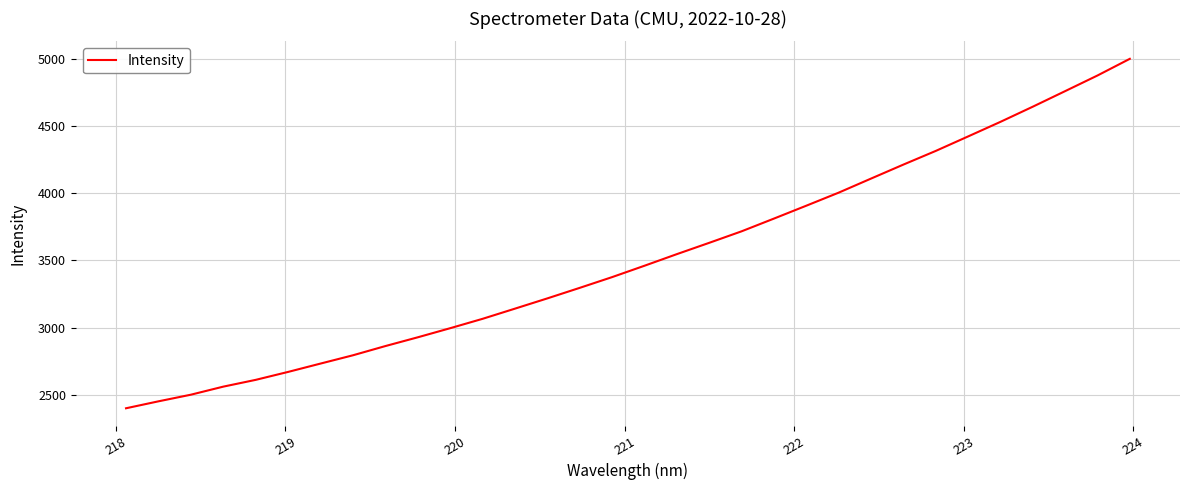

What is the difference between the maximum and minimum values?

2604.7